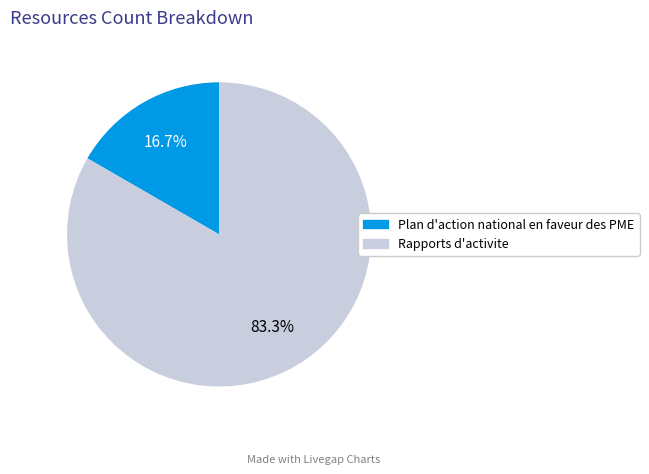

To the nearest percent, what percentage of the pie is Plan d'action national en faveur des PME?

17%